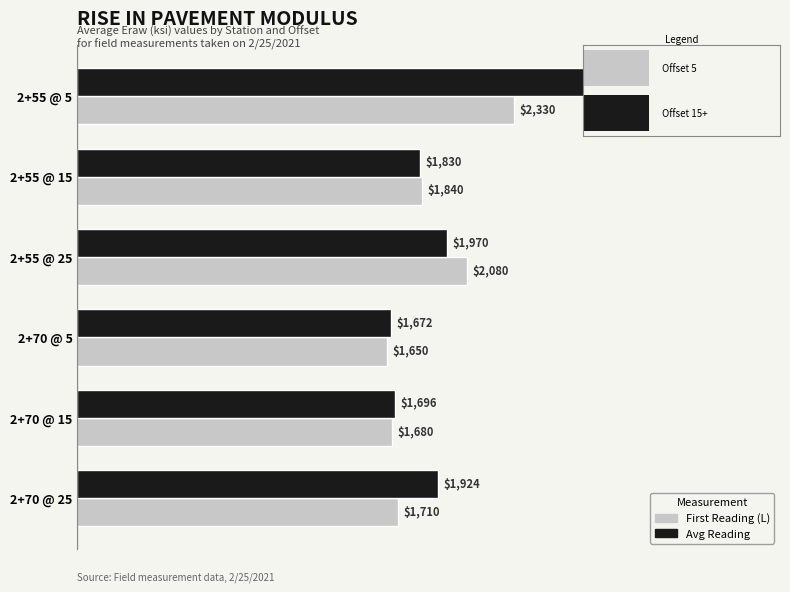

What is the spread (max minus min) of values at 2+70 @ 25?

214